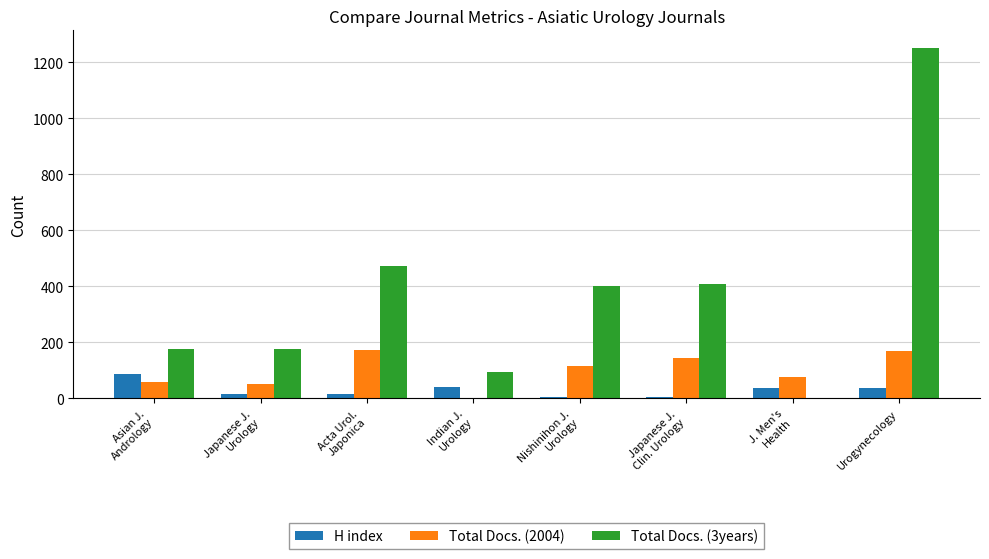

What is the spread (max minus min) of values at Nishinihon J.
Urology?

397